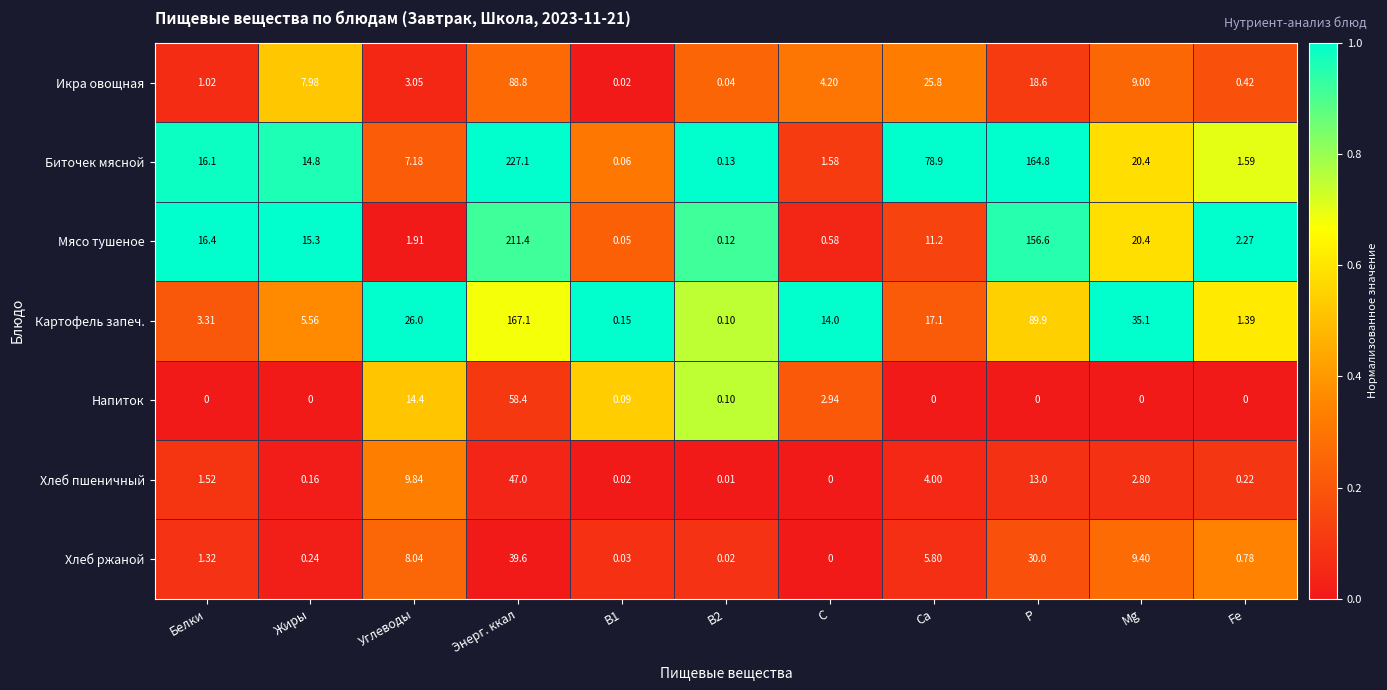

Which series has the largest total across all categories?

Биточек мясной